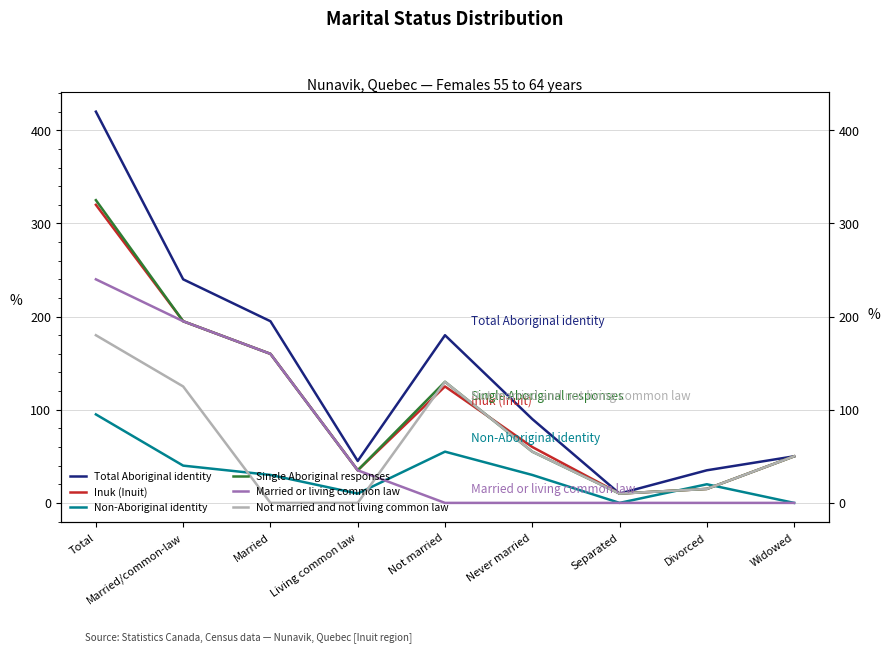

Between which two adjacent categories do Non-Aboriginal identity and Inuk (Inuit) first intersect?

Separated and Divorced